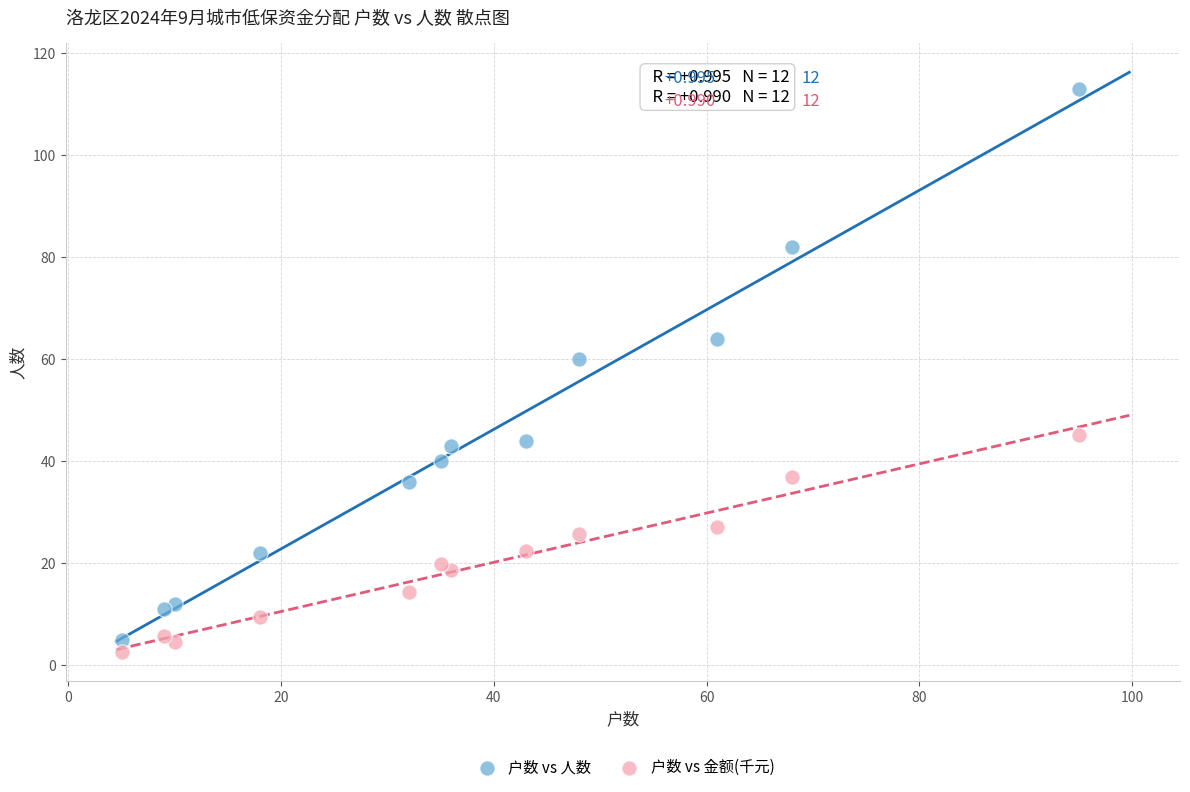

What is the X range (max minus min) for the scatter plot?

90.0